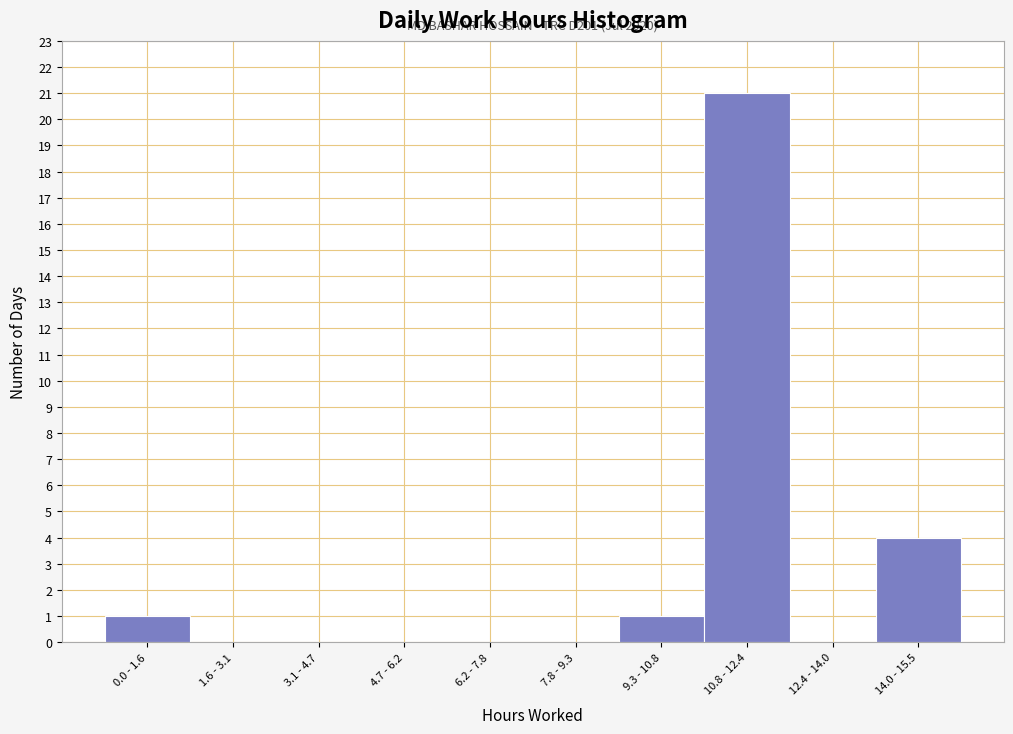

Reading right to left, transcribe all the data shown in this chart.

14.0 - 15.5=4	12.4 - 14.0=0	10.8 - 12.4=21	9.3 - 10.8=1	7.8 - 9.3=0	6.2 - 7.8=0	4.7 - 6.2=0	3.1 - 4.7=0	1.6 - 3.1=0	0.0 - 1.6=1